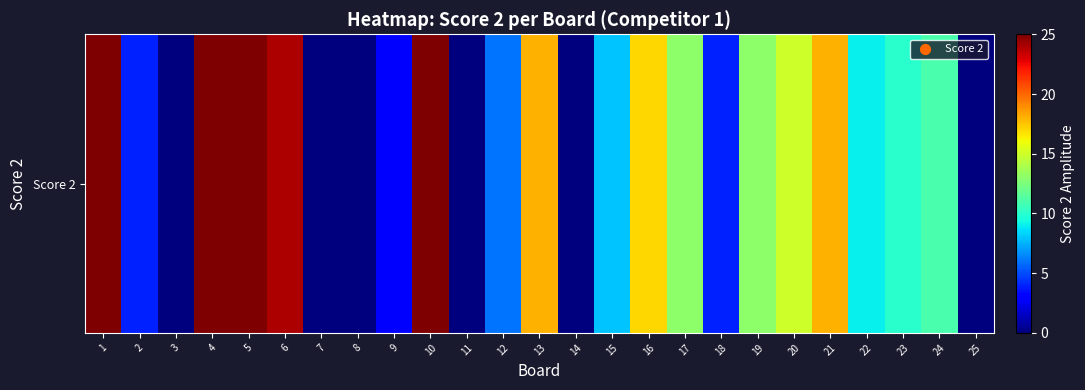

Rank the categories by value from lowest to highest.

3, 7, 8, 11, 14, 25, 9, 2, 18, 12, 15, 22, 23, 24, 17, 19, 20, 16, 13, 21, 6, 1, 4, 5, 10